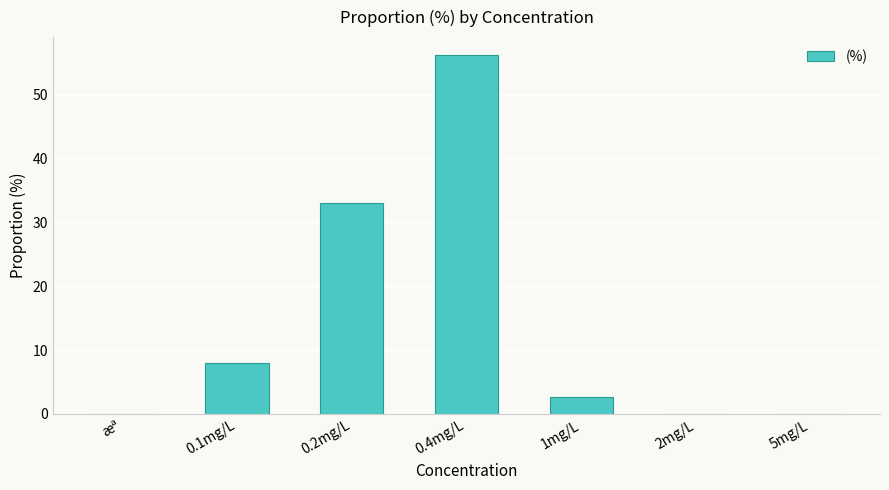

True or false: the data shows 0.0 at æª.

True